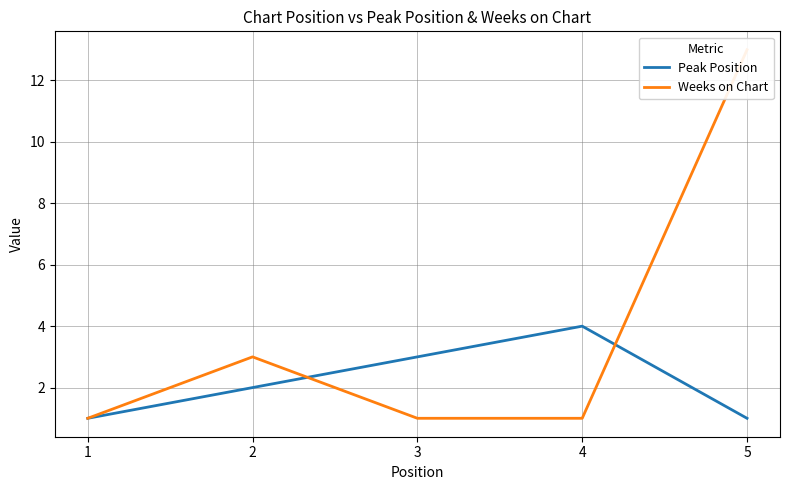

How many Weeks on Chart values are between 1 and 3?

4